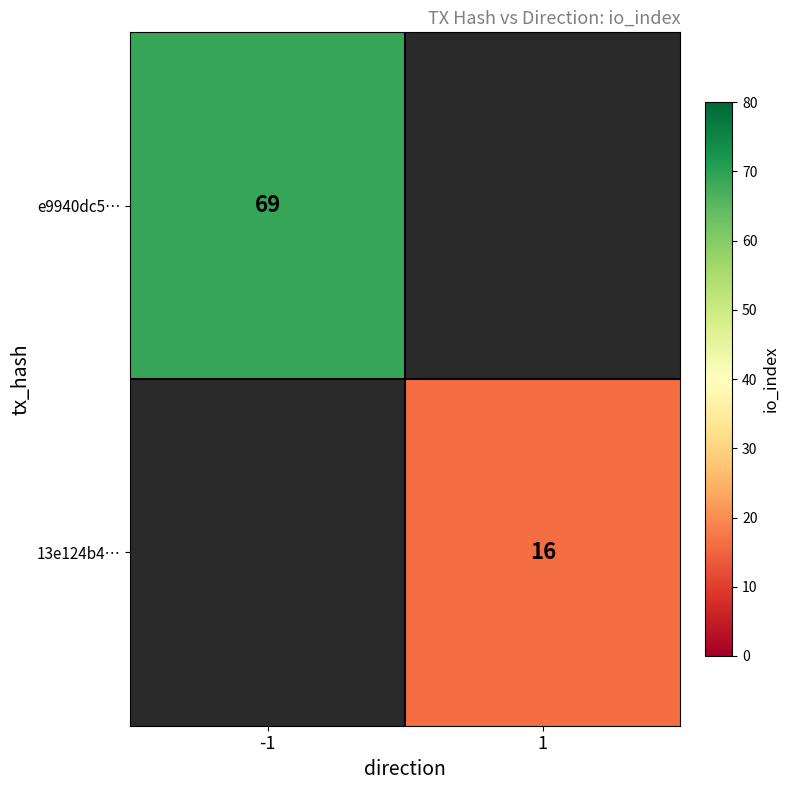

The value of 13e124b4… at 1 is 16. True or false?

True